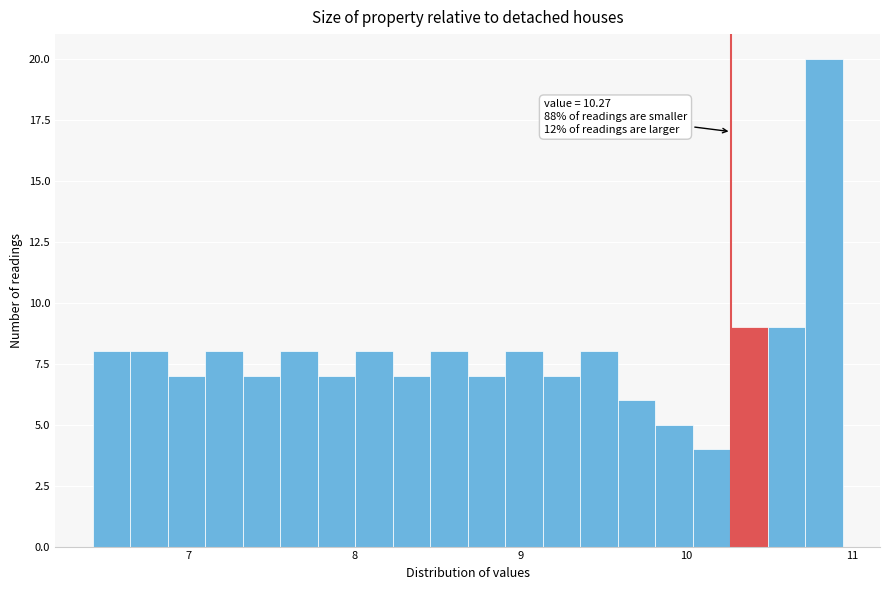

Read against the x-axis, roughly where is the centre of the tallest bar?

10.8